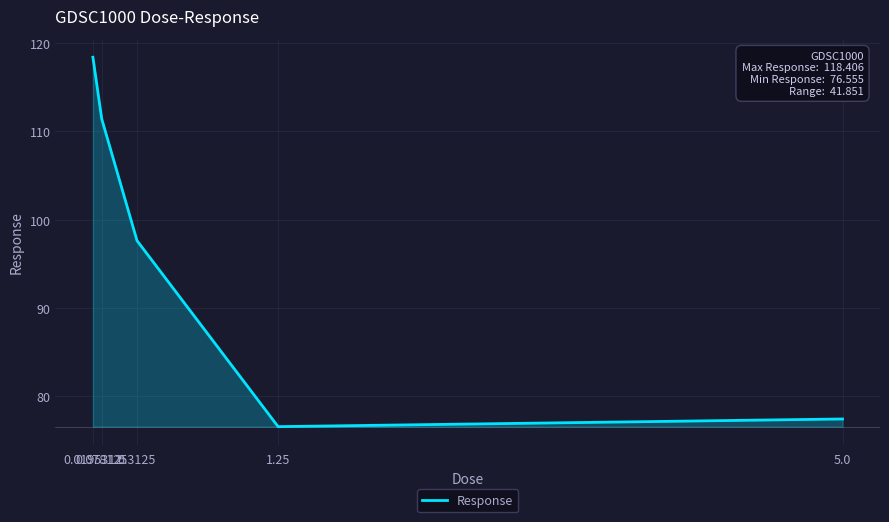

Reading right to left, extract all data points from this chart.

77.4	76.6	97.6	111.4	118.4